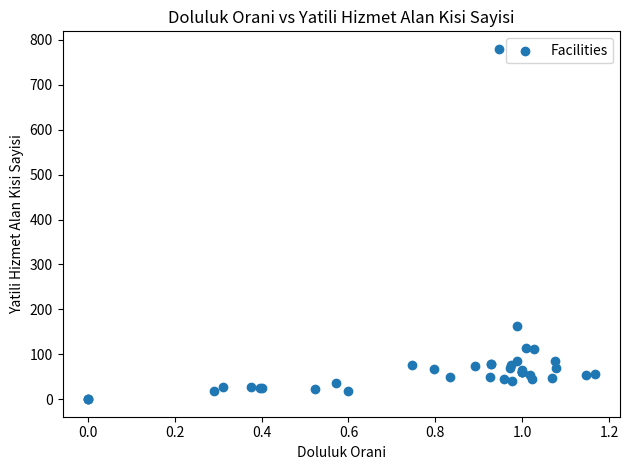

What Y value in the scatter plot is closest to 390?

163